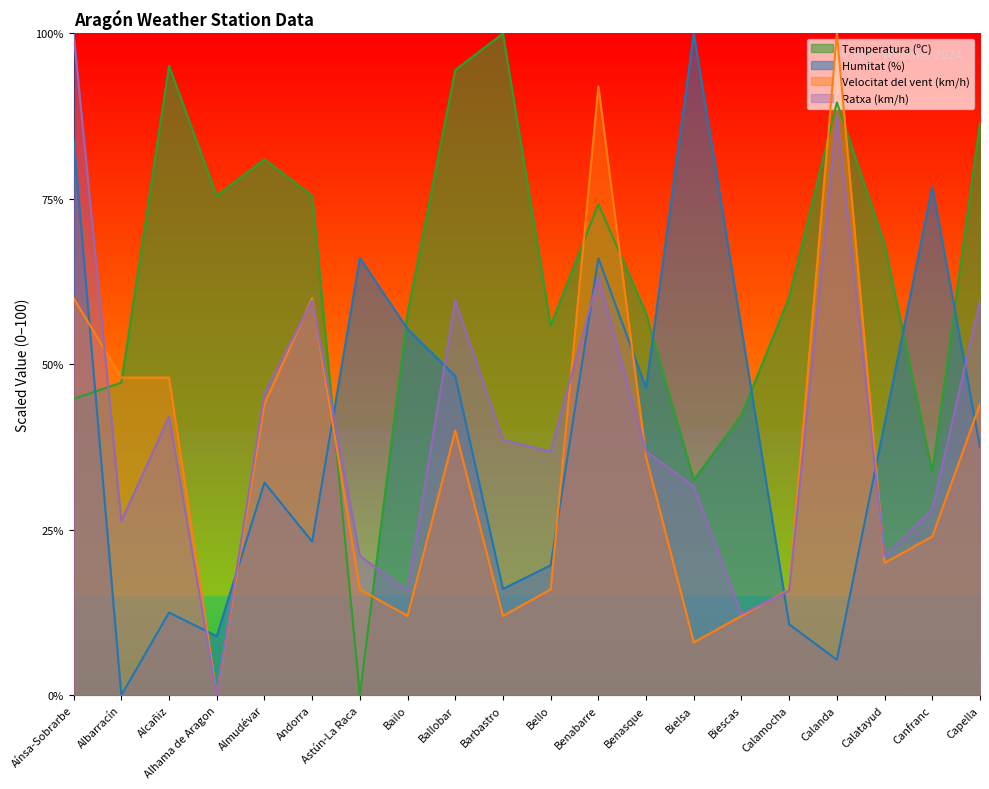

What is the value of the Humitat (%) point at the 15th from the left?

55.4